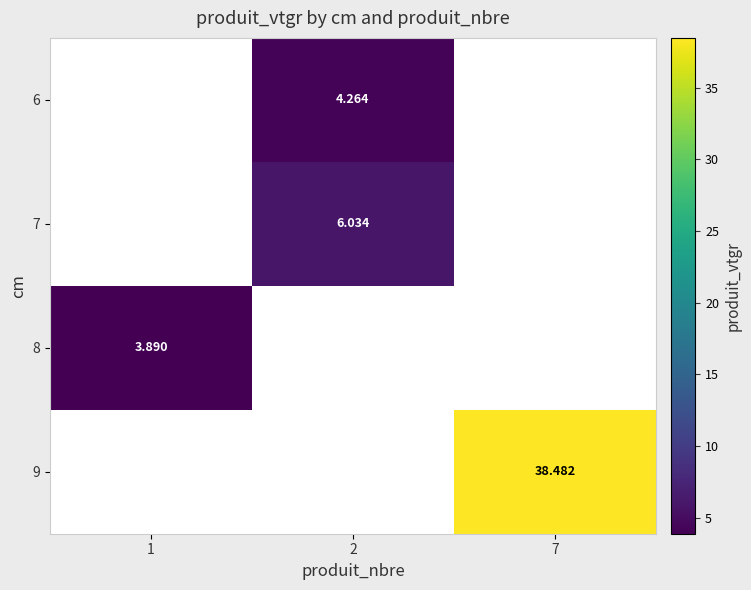

Is the value of 6 at 1 greater than the value of 9 at 7?

No